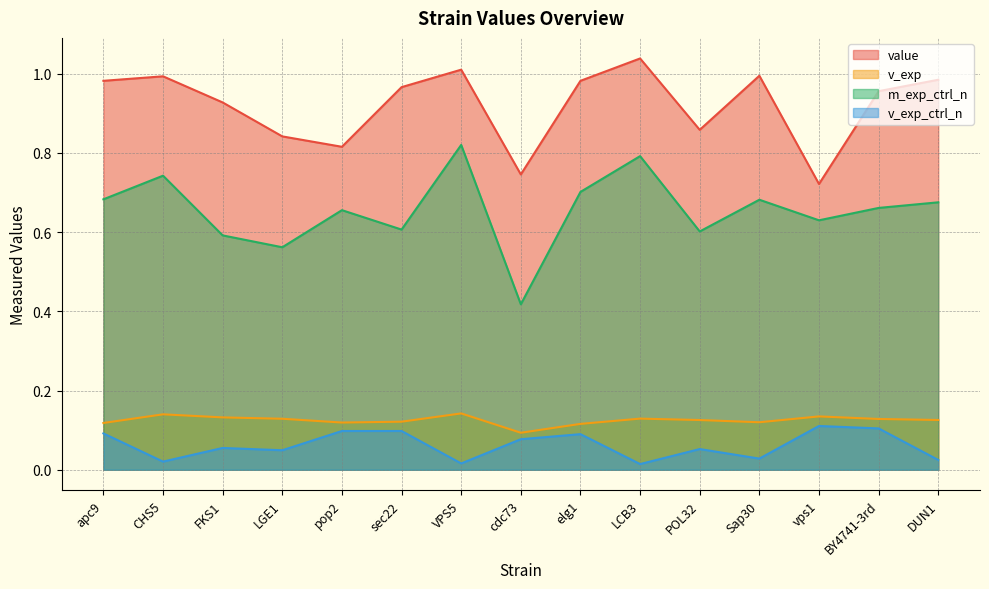

What position from the left is DUN1?

15